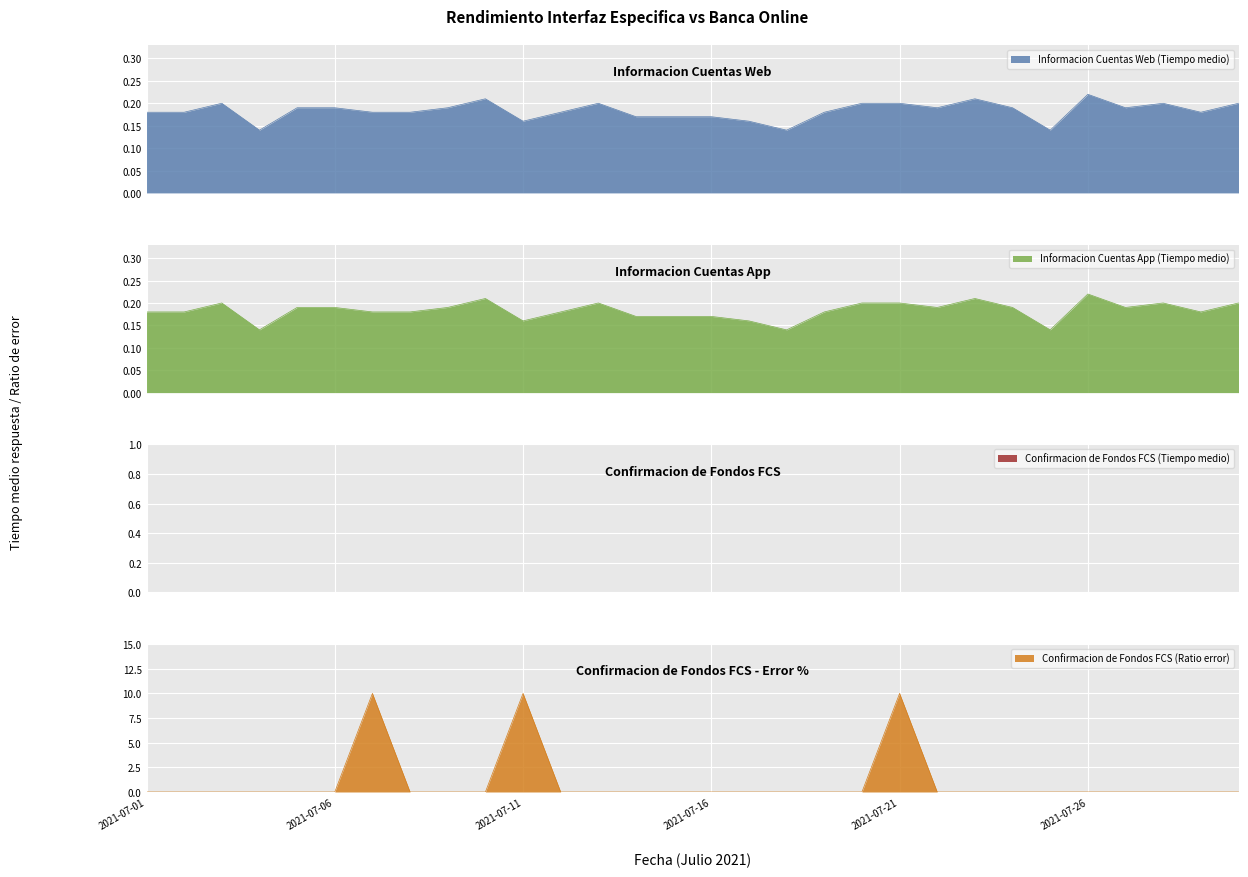

What is the total value across all series at 2021-07-07?

10.4